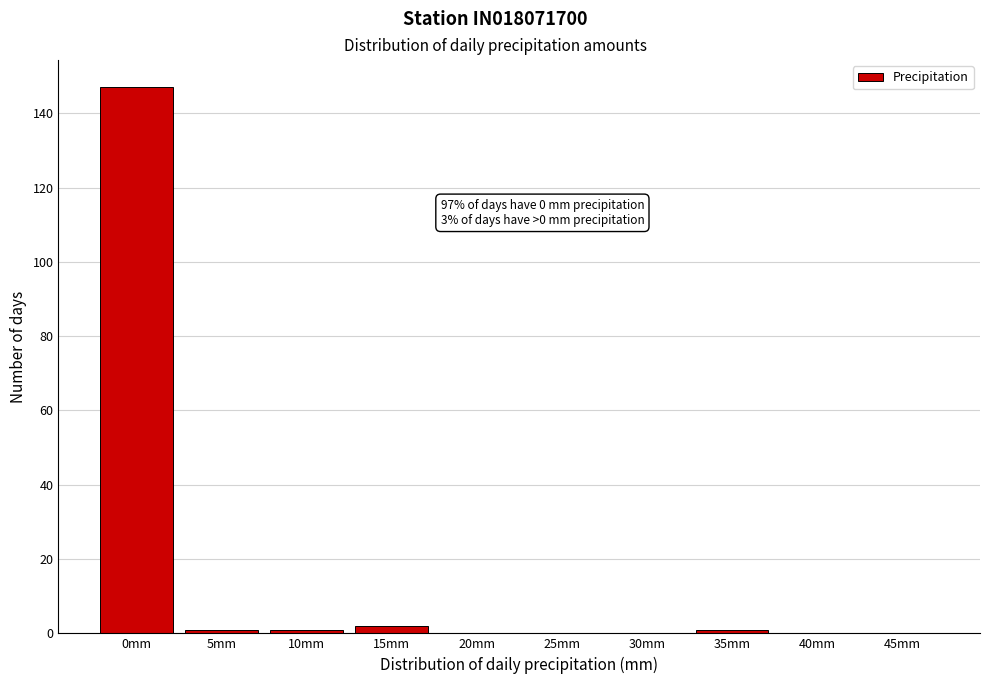

Reading left to right, what are all the values shown in this chart?

0mm=147	5mm=1	10mm=1	15mm=2	20mm=0	25mm=0	30mm=0	35mm=1	40mm=0	45mm=0